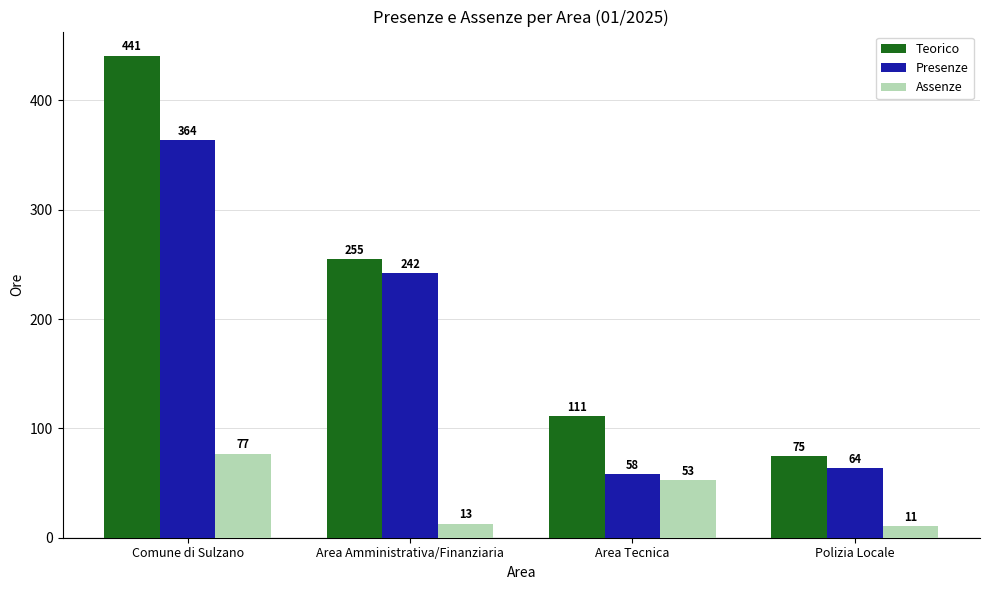

Is it true that Teorico equals 19 at Polizia Locale?

False